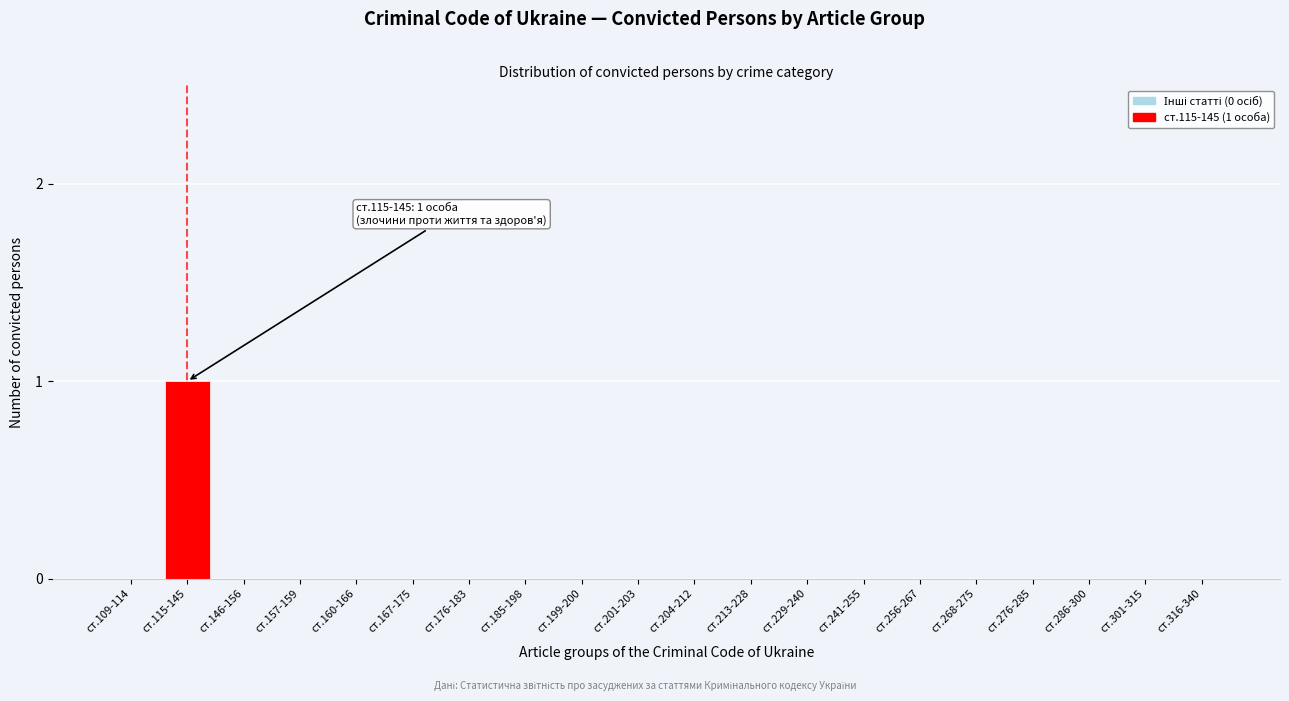

Reading left to right, list all the values displayed in this chart.

ст.109-114=0	ст.115-145=1	ст.146-156=0	ст.157-159=0	ст.160-166=0	ст.167-175=0	ст.176-183=0	ст.185-198=0	ст.199-200=0	ст.201-203=0	ст.204-212=0	ст.213-228=0	ст.229-240=0	ст.241-255=0	ст.256-267=0	ст.268-275=0	ст.276-285=0	ст.286-300=0	ст.301-315=0	ст.316-340=0